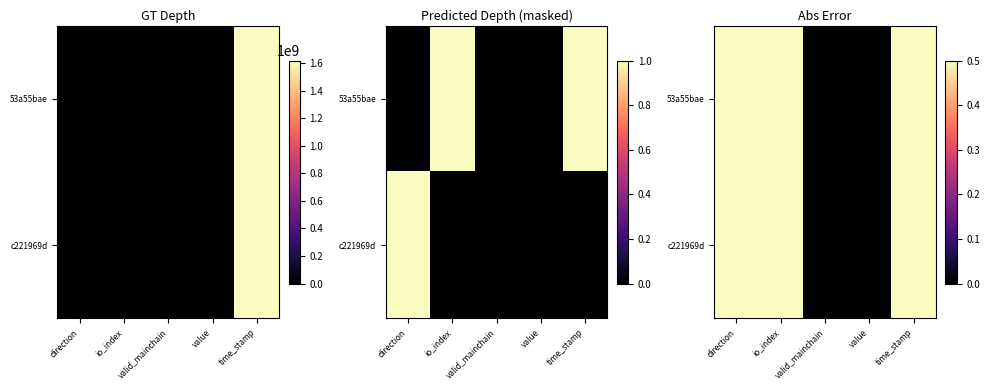

At direction, list the series in order from smallest to largest.

53a55bae, c221969d